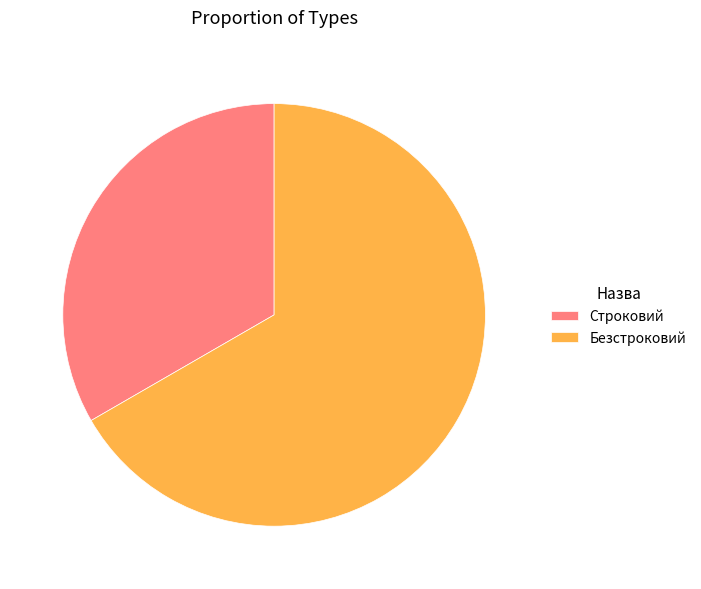

Which category has the smallest portion of the pie?

Строковий